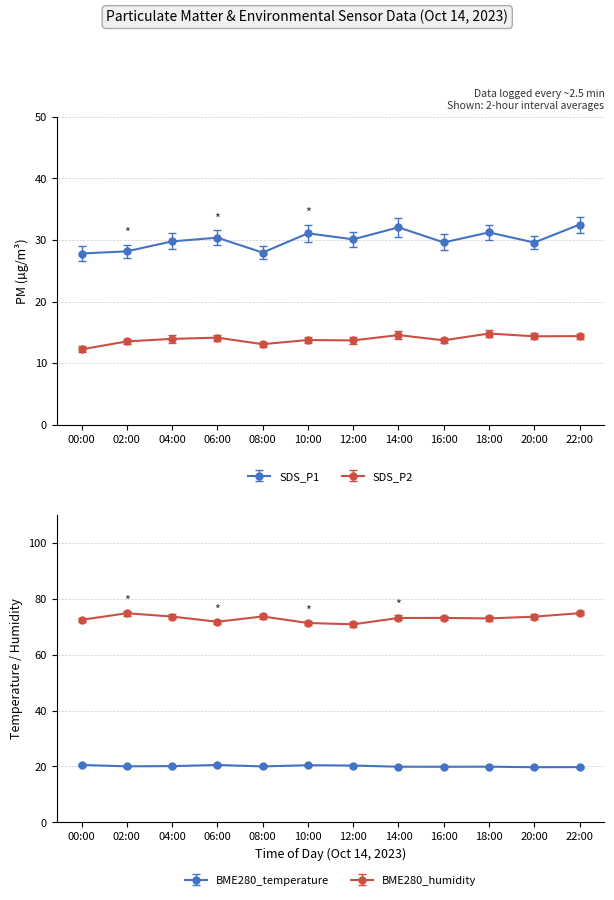

Is this an area chart (filled region under the line)?

No